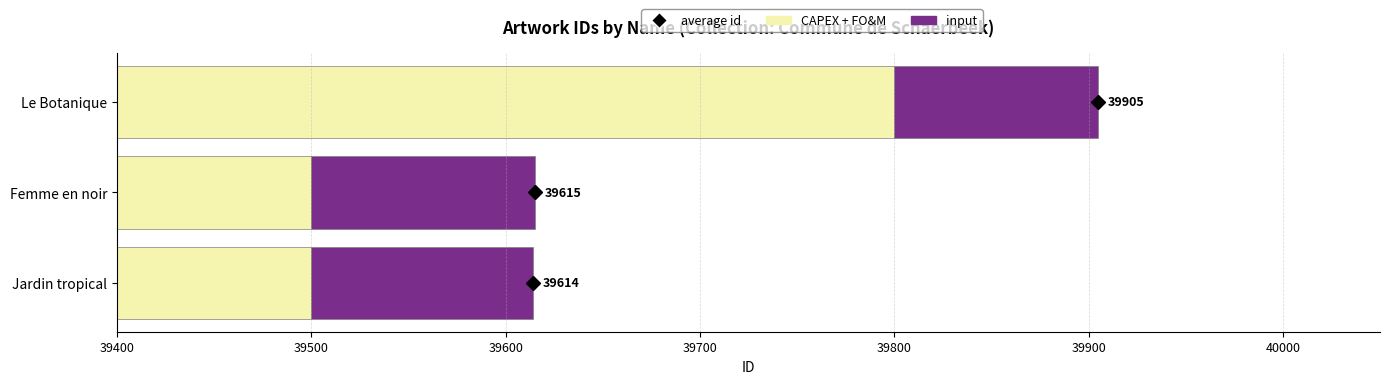

Which has a higher value, Femme en noir or Jardin tropical?

Femme en noir